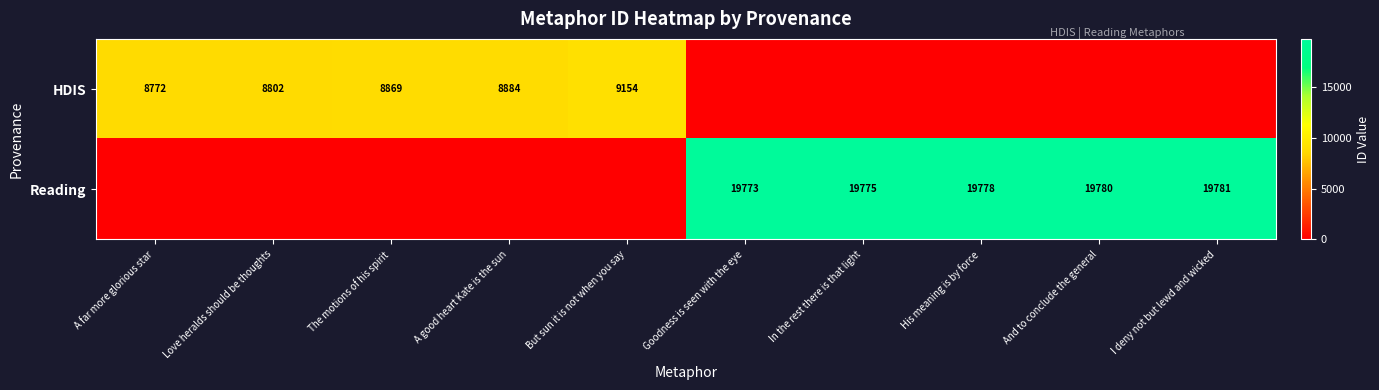

What is the total value across all series at The motions of his spirit?

8869